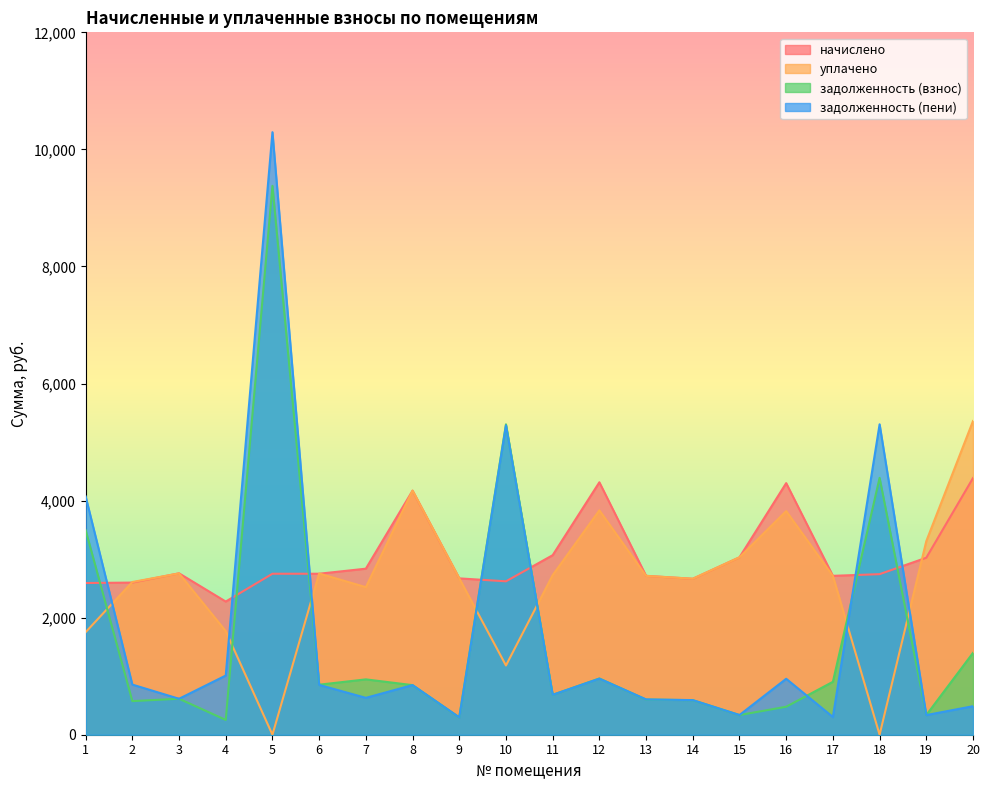

At which label does начислено first exceed 2750?

3